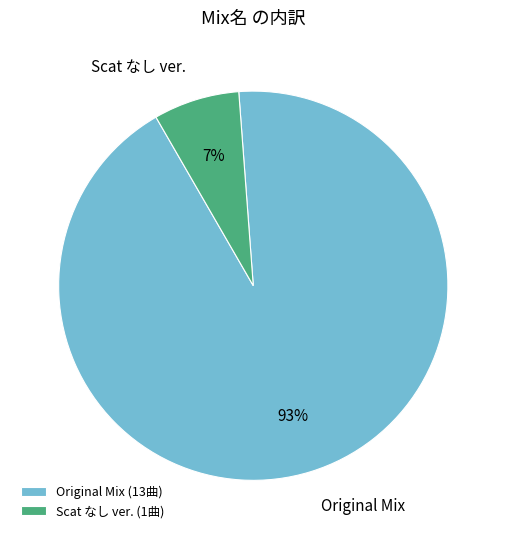

To the nearest percent, what portion does Original Mix represent?

93%